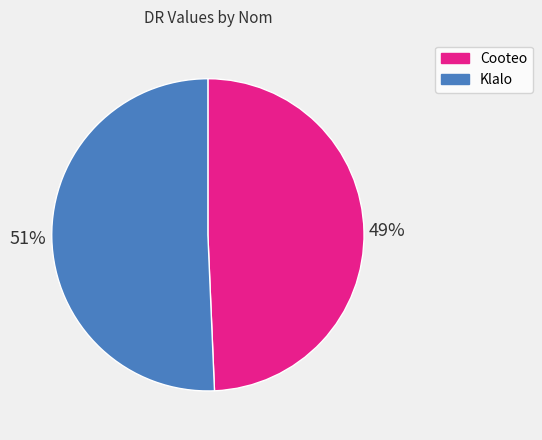

Which category has the biggest portion of the pie?

Klalo